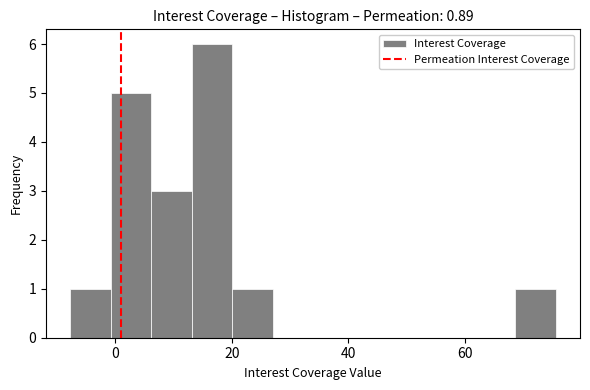

Around what value on the x-axis is the tallest bar? Give the approximate position of its centre, as read against the axis.

16